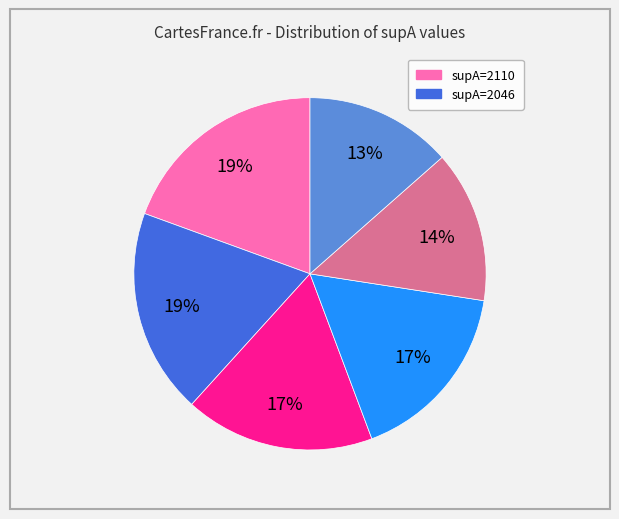

To the nearest percent, what is the average slice percentage?

17%